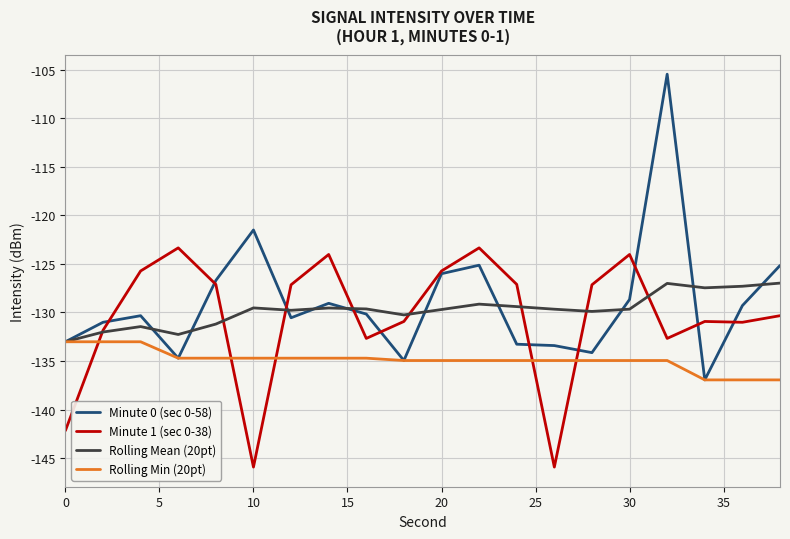

What is the smallest value displayed?

-145.9